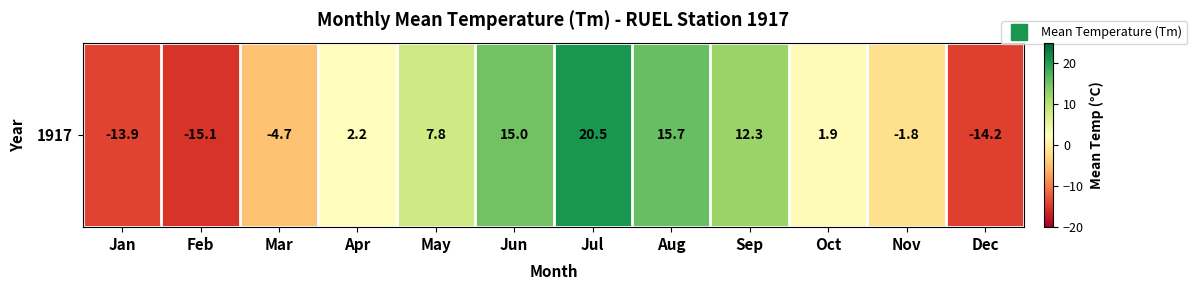

At which label is the value closest to 2?

Oct